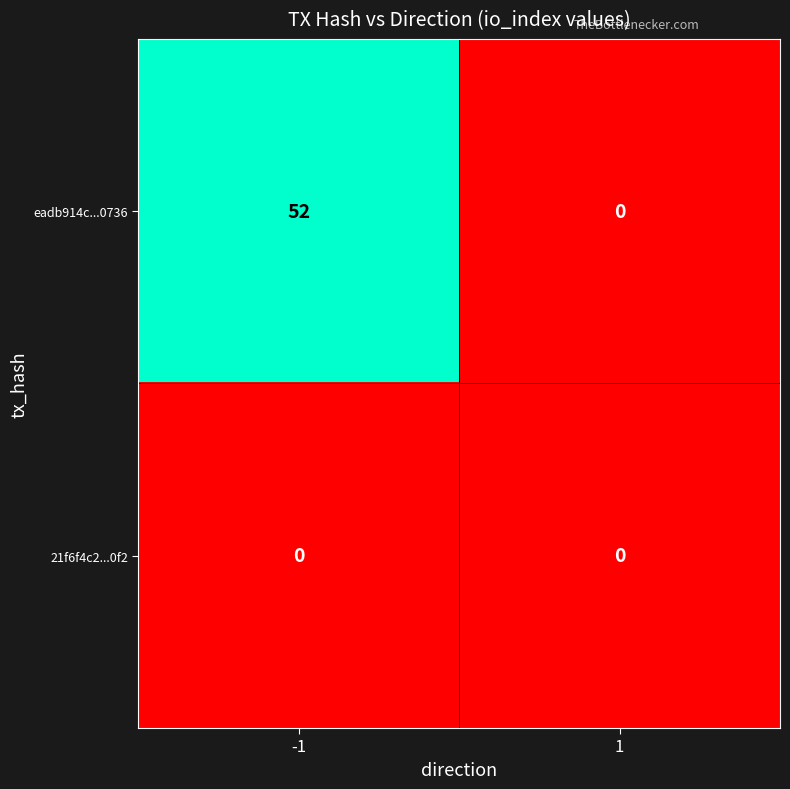

True or false: eadb914c...0736 has a value of 52 at -1.

True